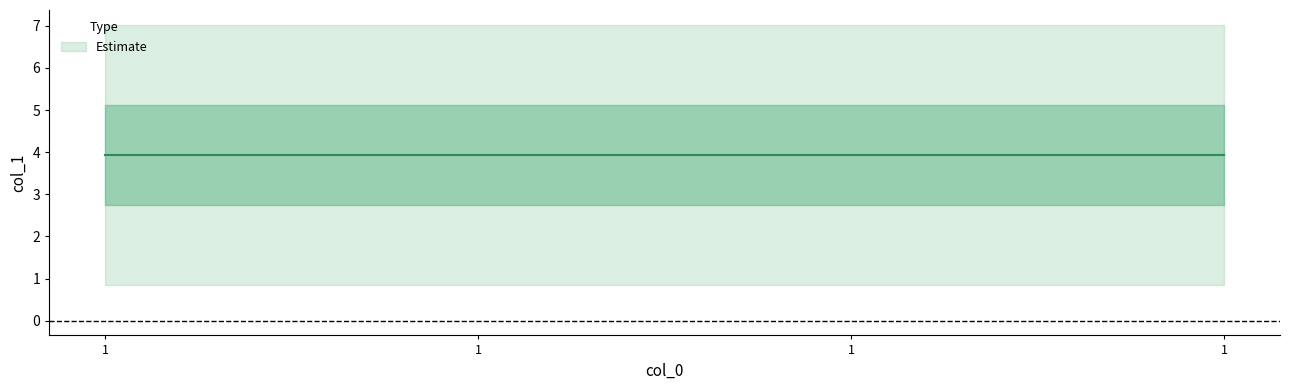

What is the smallest value displayed?

2.8